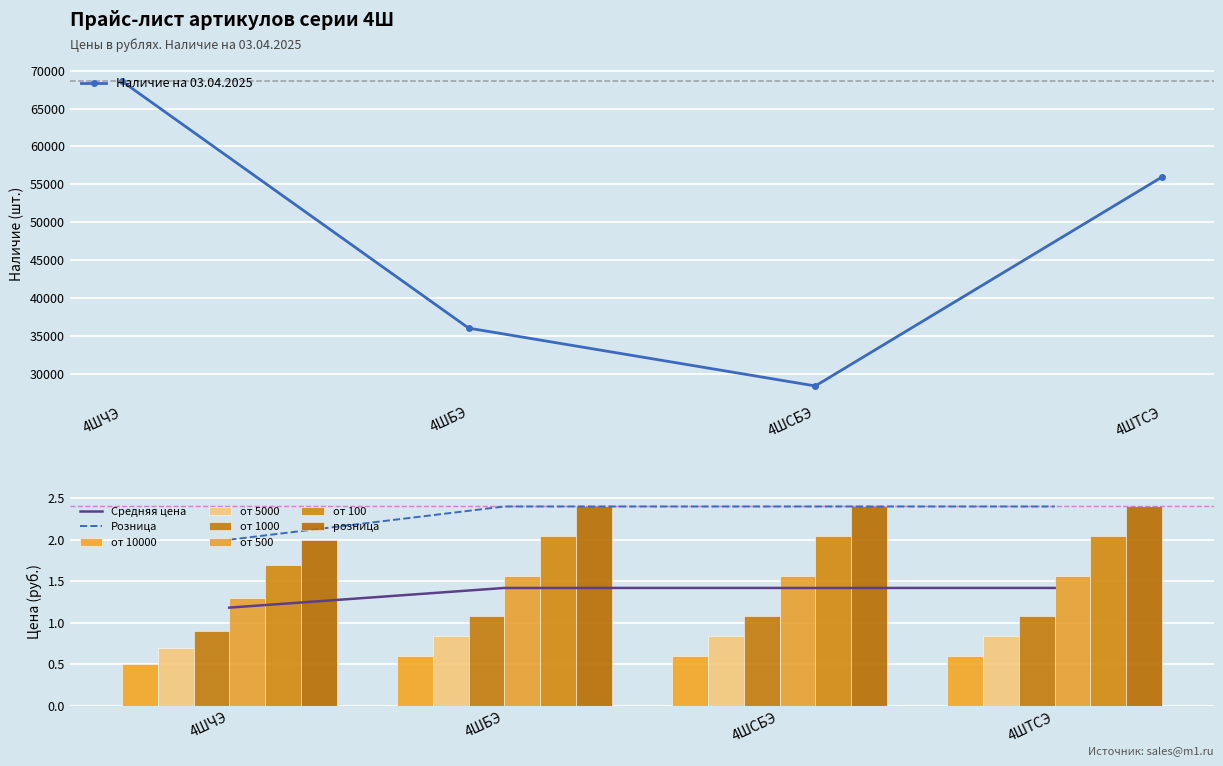

How many data points in от 1000 are above 1?

3